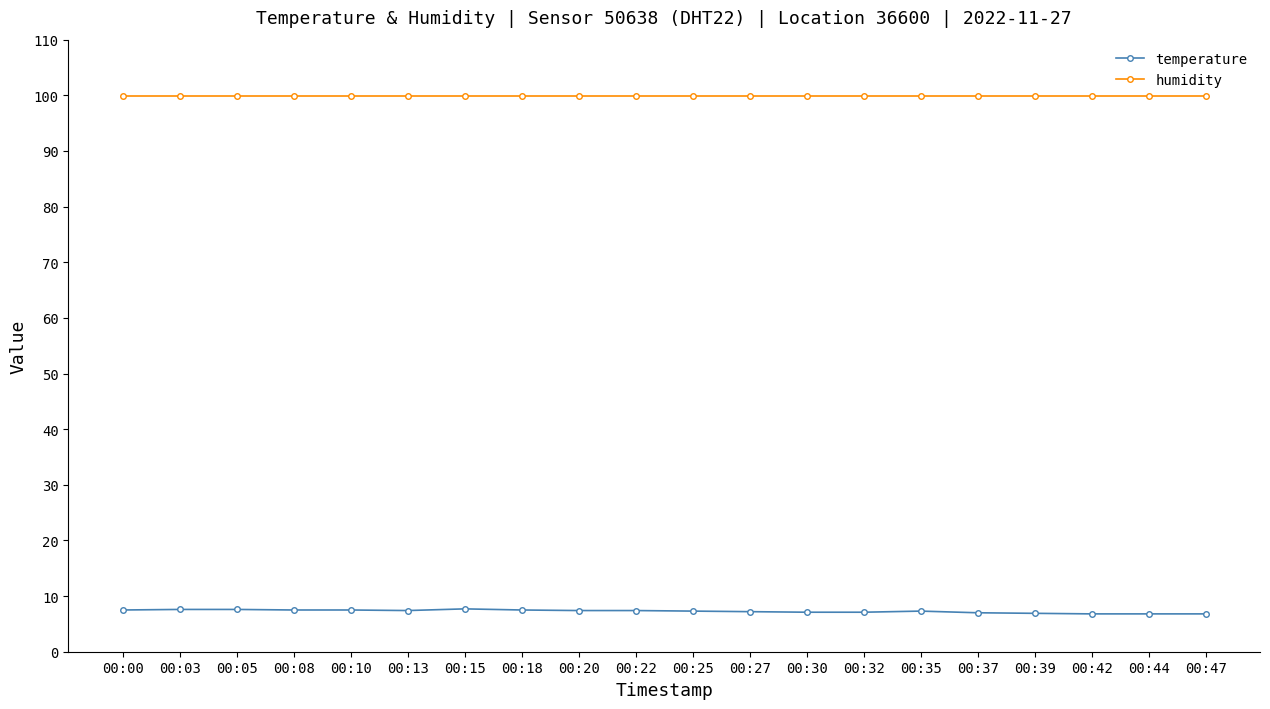

What is the greatest value displayed?

99.9